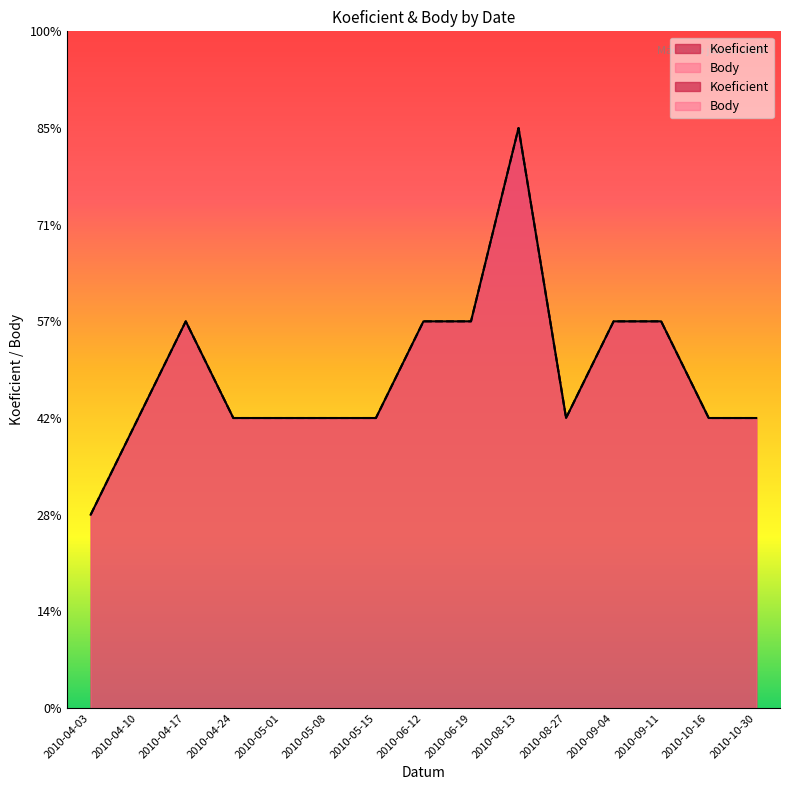

Where does the Body series first go above 3?

2010-04-17